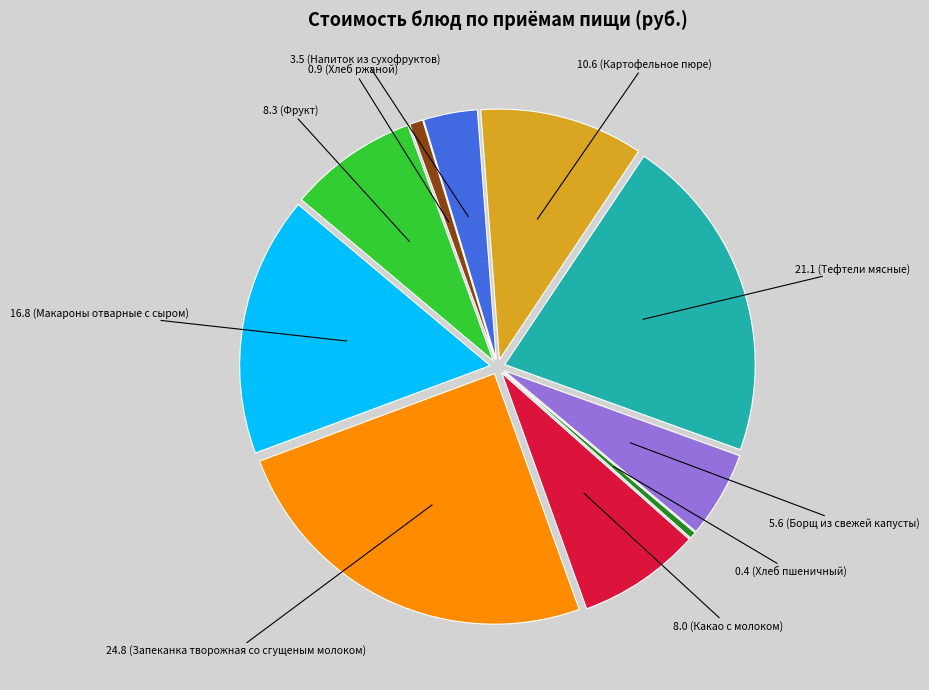

Is there any slice that represents more than half of the pie?

No